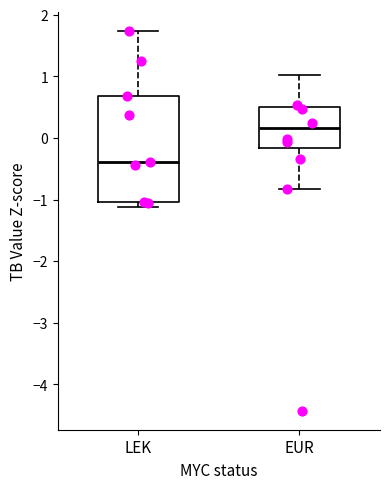

Which box is the tallest, from its lower edge to its upper edge?

LEK